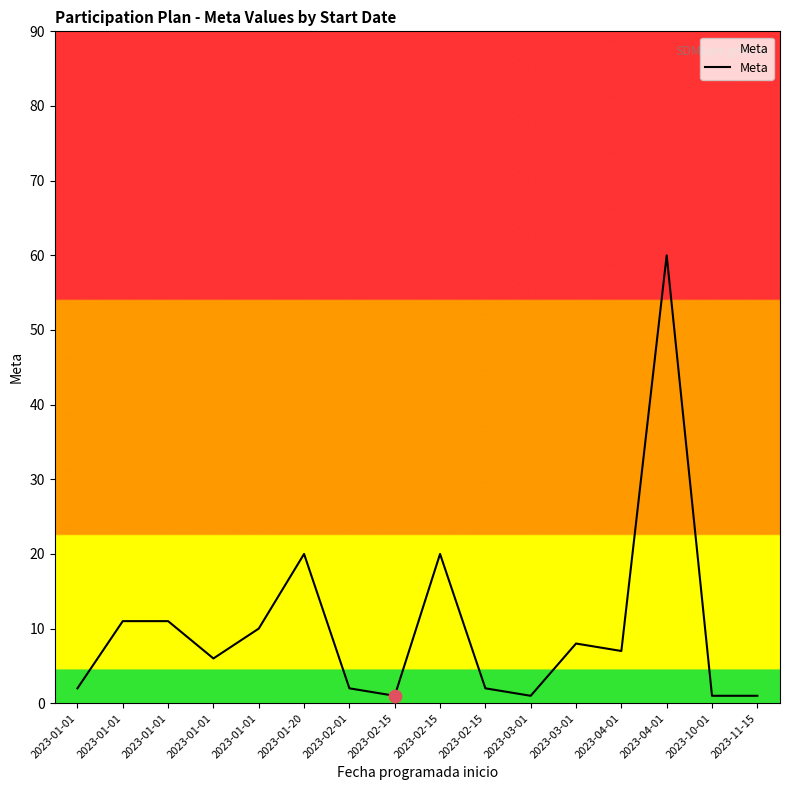

Between 2023-02-15 and 2023-02-01, which is larger?

2023-02-01